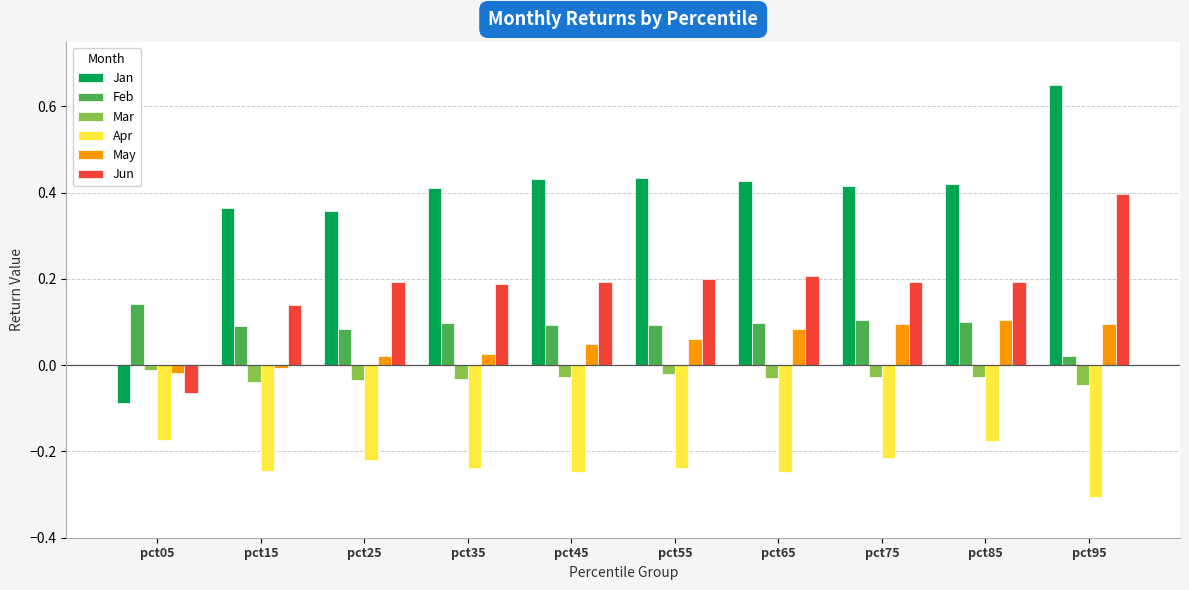

Which series changed the most between pct15 and pct95?

Jan